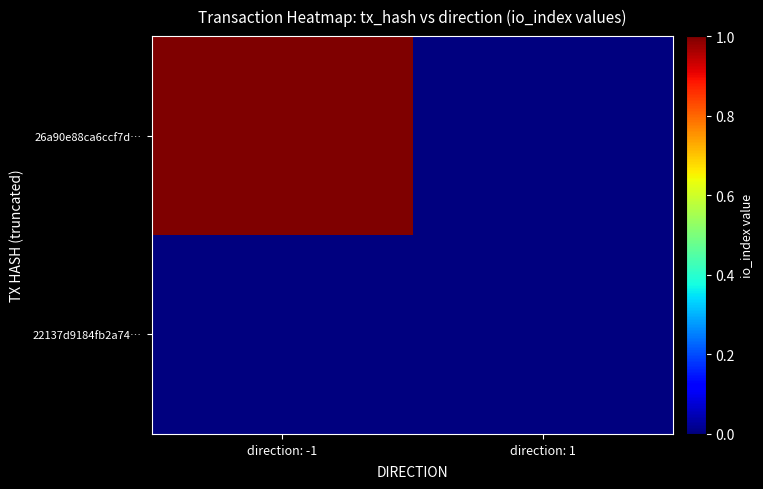

Which category has the highest value across all series?

direction: -1